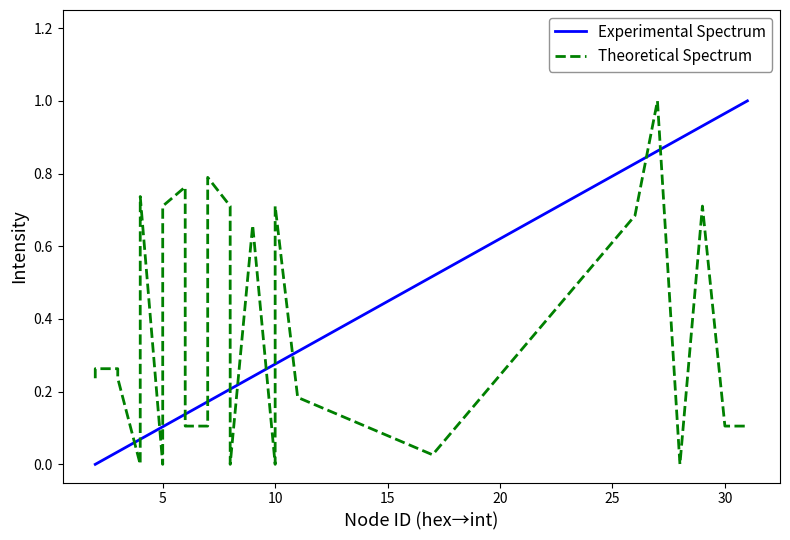

Is the value of Theoretical Spectrum at 15 greater than the value of Experimental Spectrum at 0?

Yes